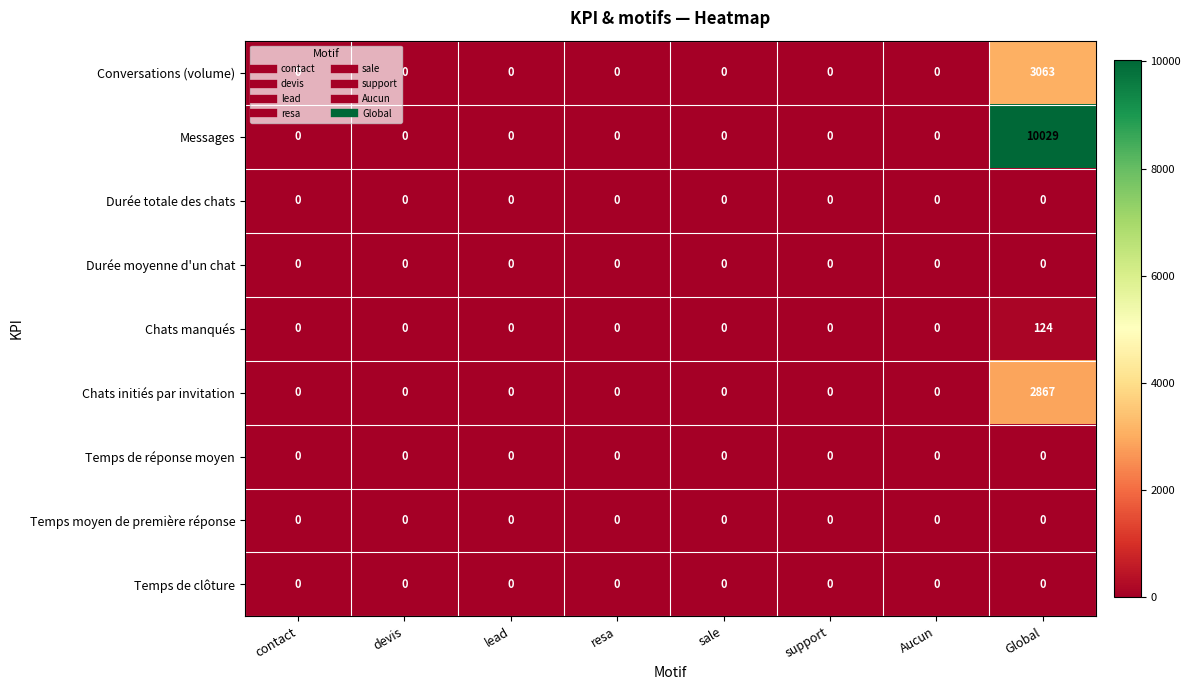

Which series has the largest range (max minus min)?

Messages